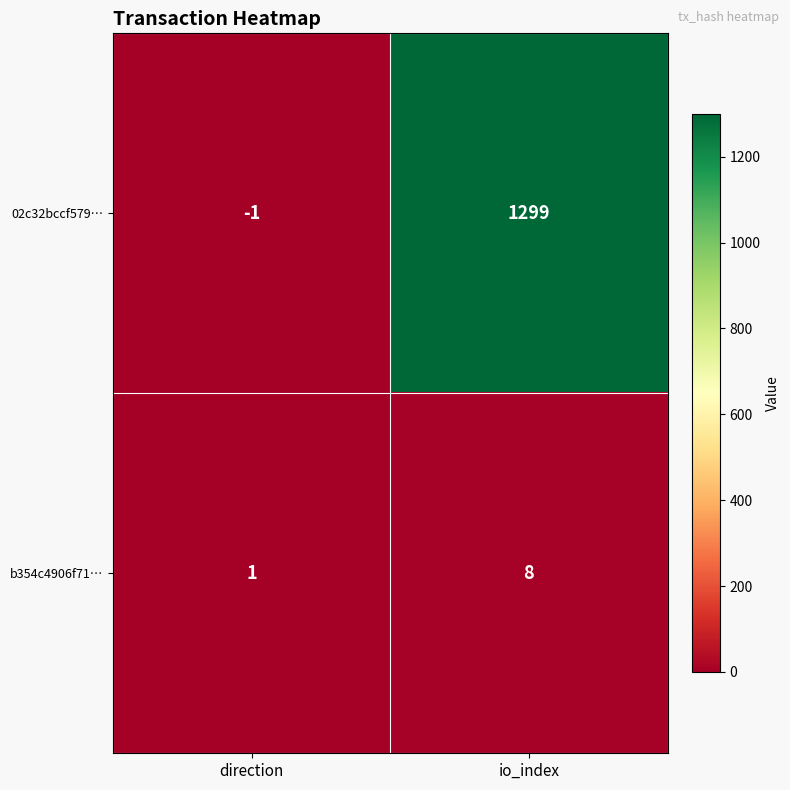

Rank the series by their maximum value, from highest to lowest.

02c32bccf579…, b354c4906f71…